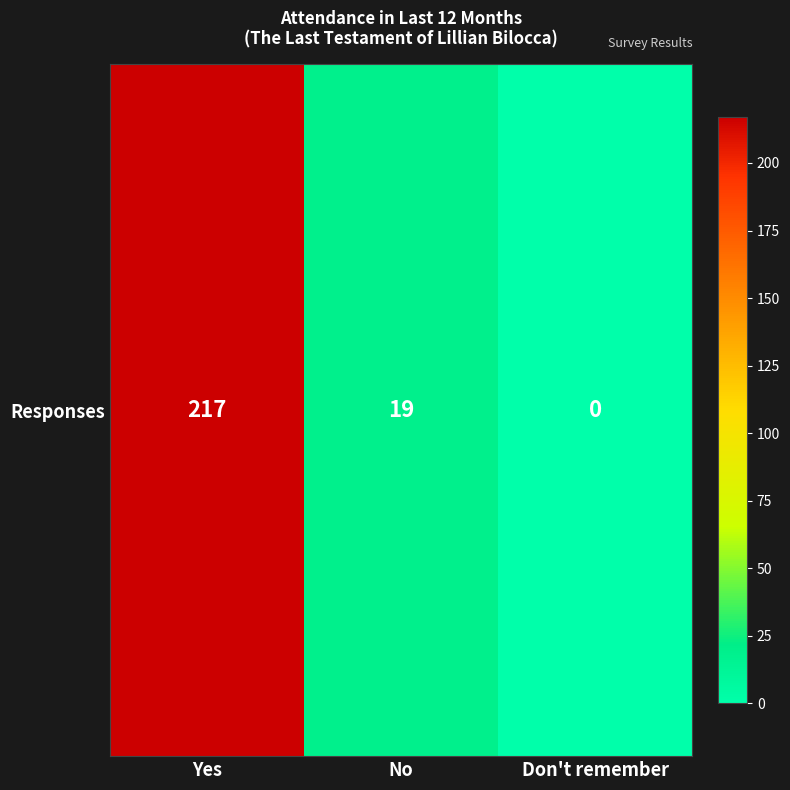

Reading left to right, list all the values displayed in this chart.

217	19	0